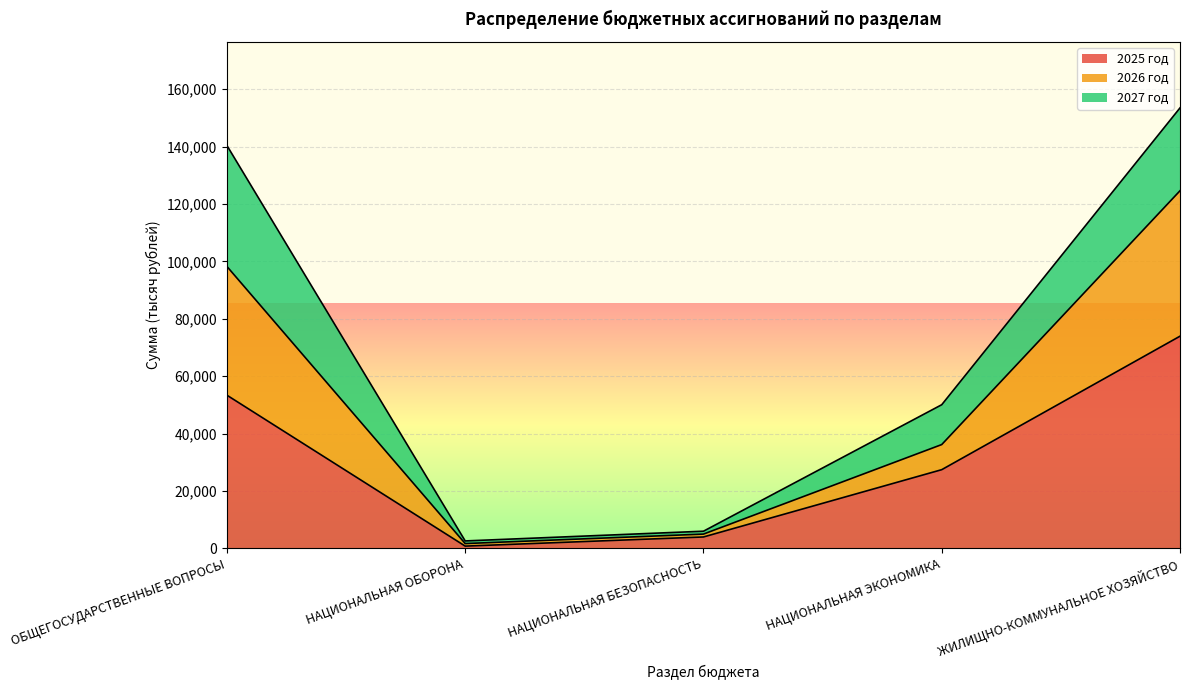

What is the highest value of the 2025 год series?

73950.5